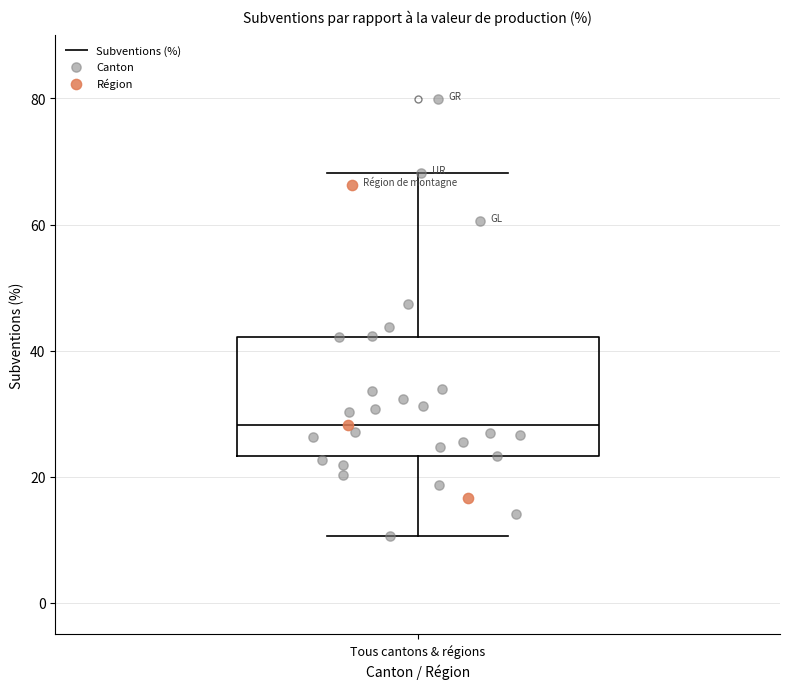

Transcribe this box plot: give where the median line is, the range the box spans, and where the two whiskers end, as read against the y-axis. The values are not printed on the chart, so give them approximately, as read against the axis.

median 28, box 24 to 42, whiskers 10 to 68